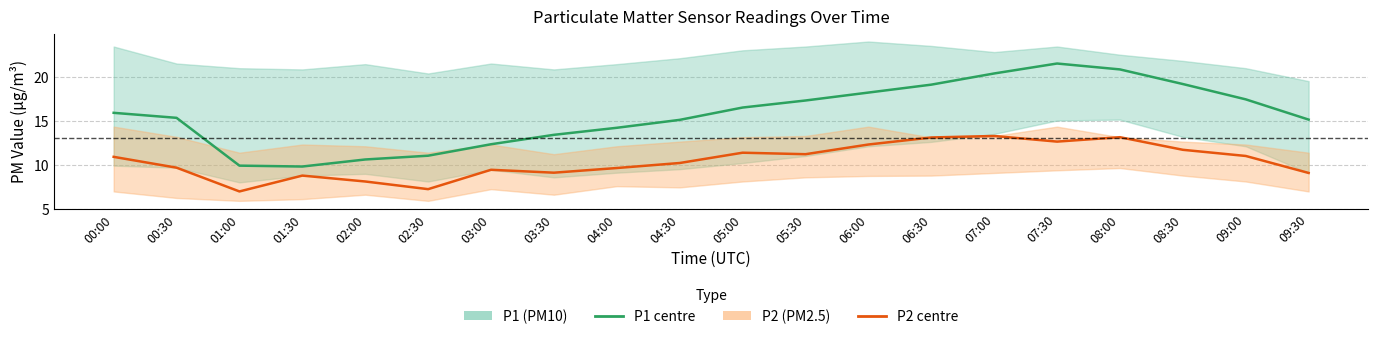

How many lines are shown in the chart?

2